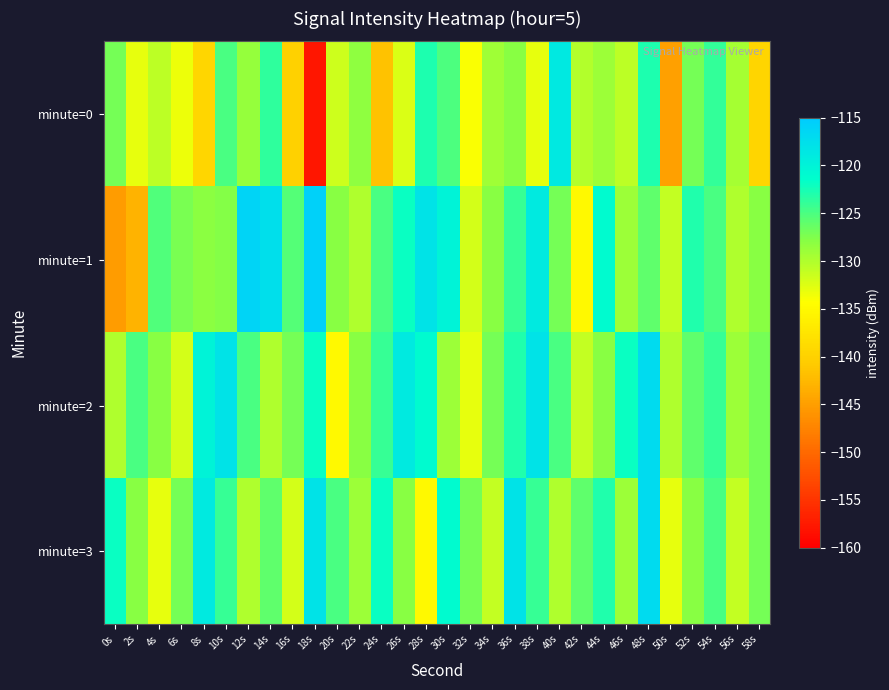

At which category is the sum across all series the highest?

48s